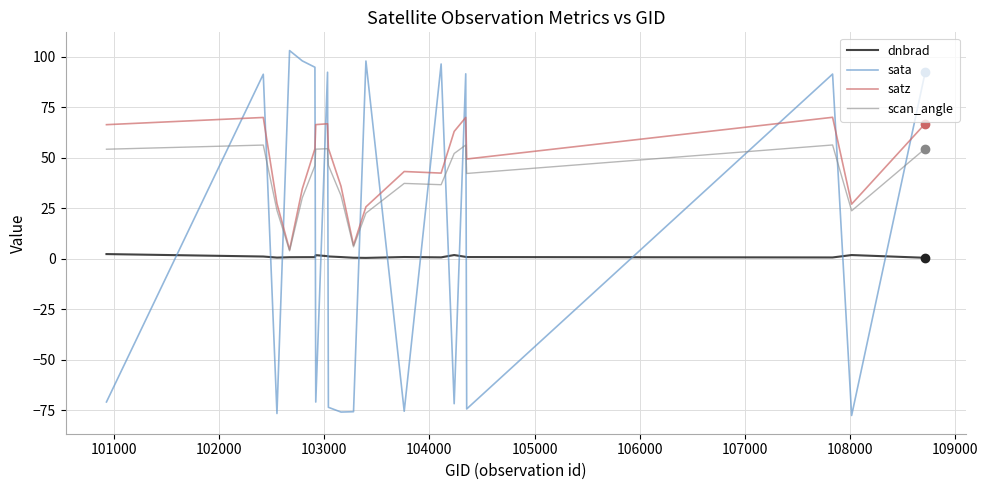

Which series has the widest spread of values?

sata